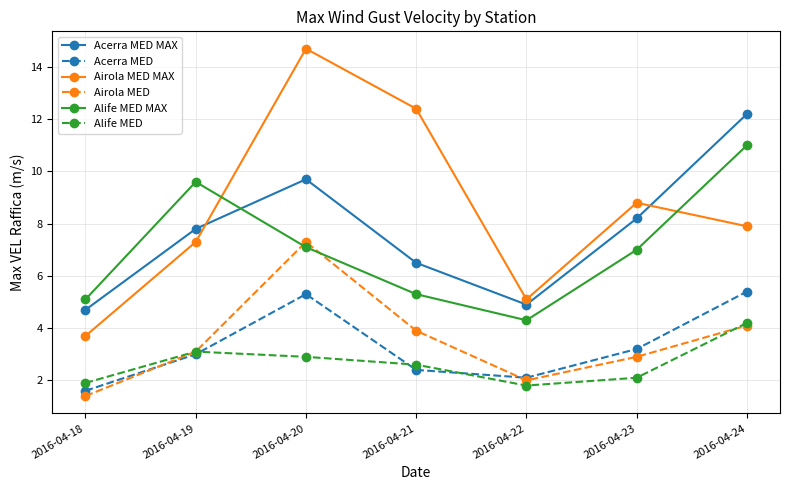

Is the value of Acerra MED at 2016-04-24 greater than the value of Airola MED MAX at 2016-04-22?

Yes